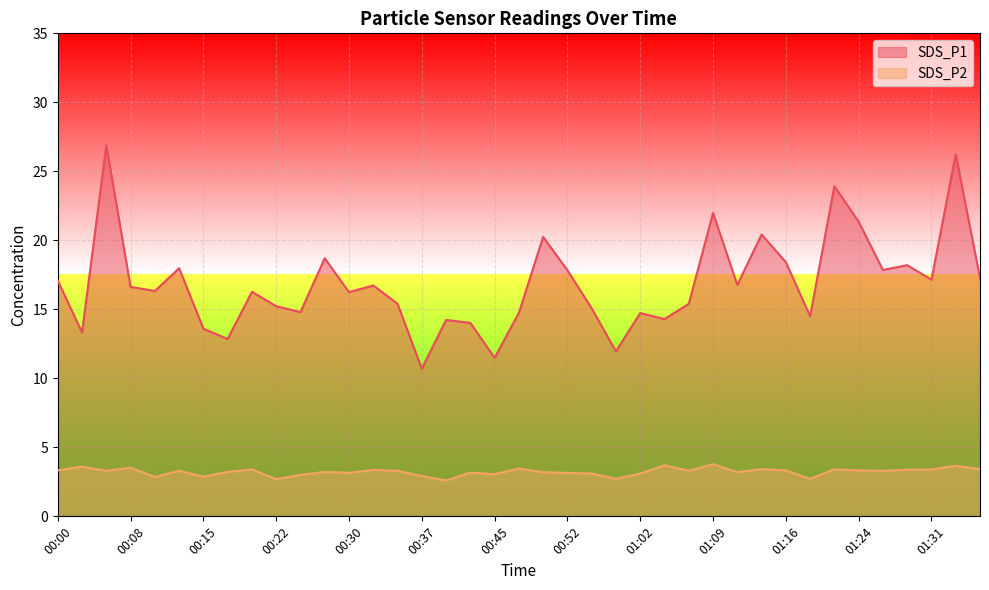

What is the difference between the SDS_P2 values at 00:57 and 01:34?

0.9